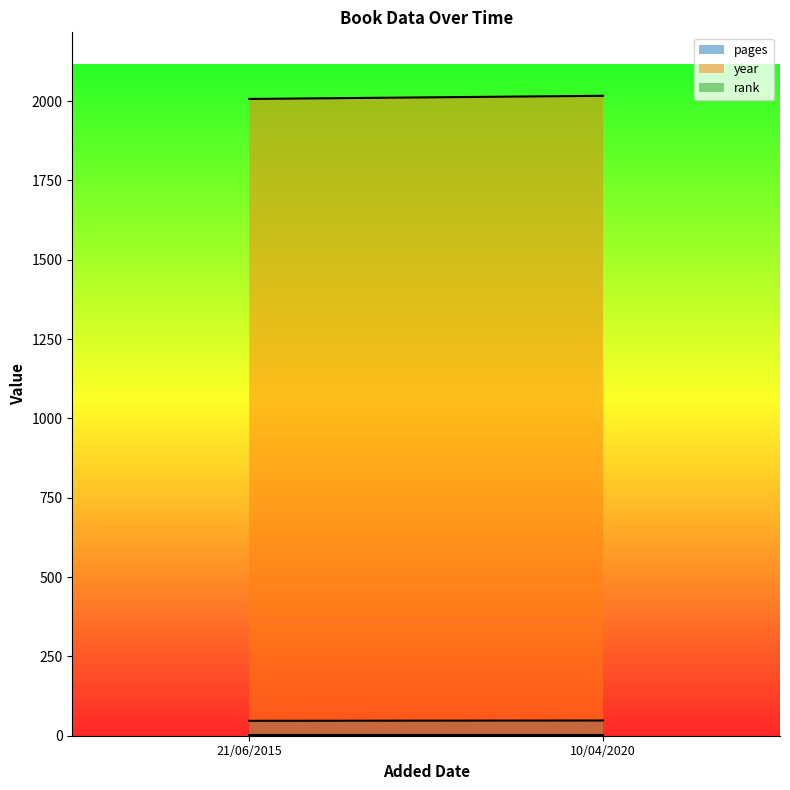

What is the label of the 1st point from the right?

10/04/2020